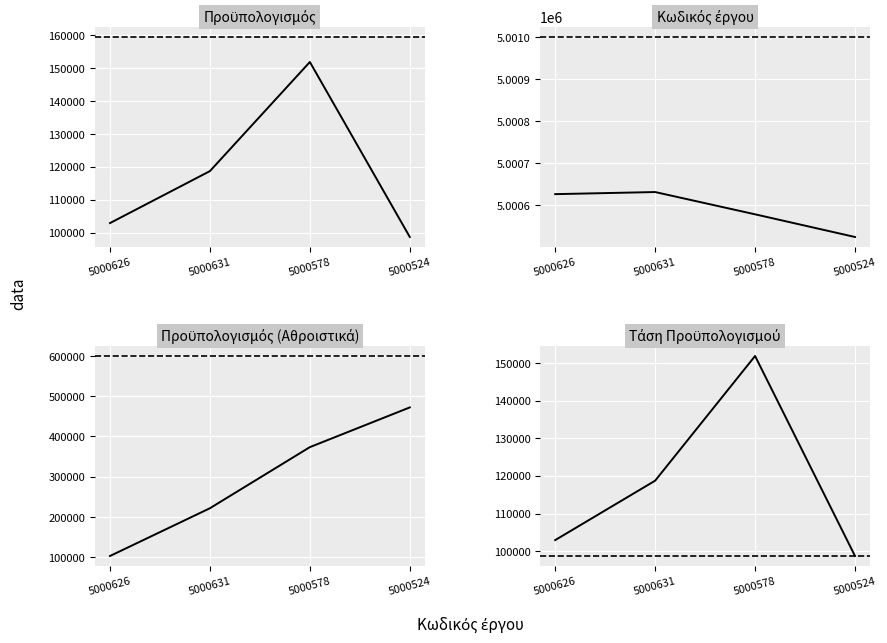

What is the label of the 4th point from the right?

5000626